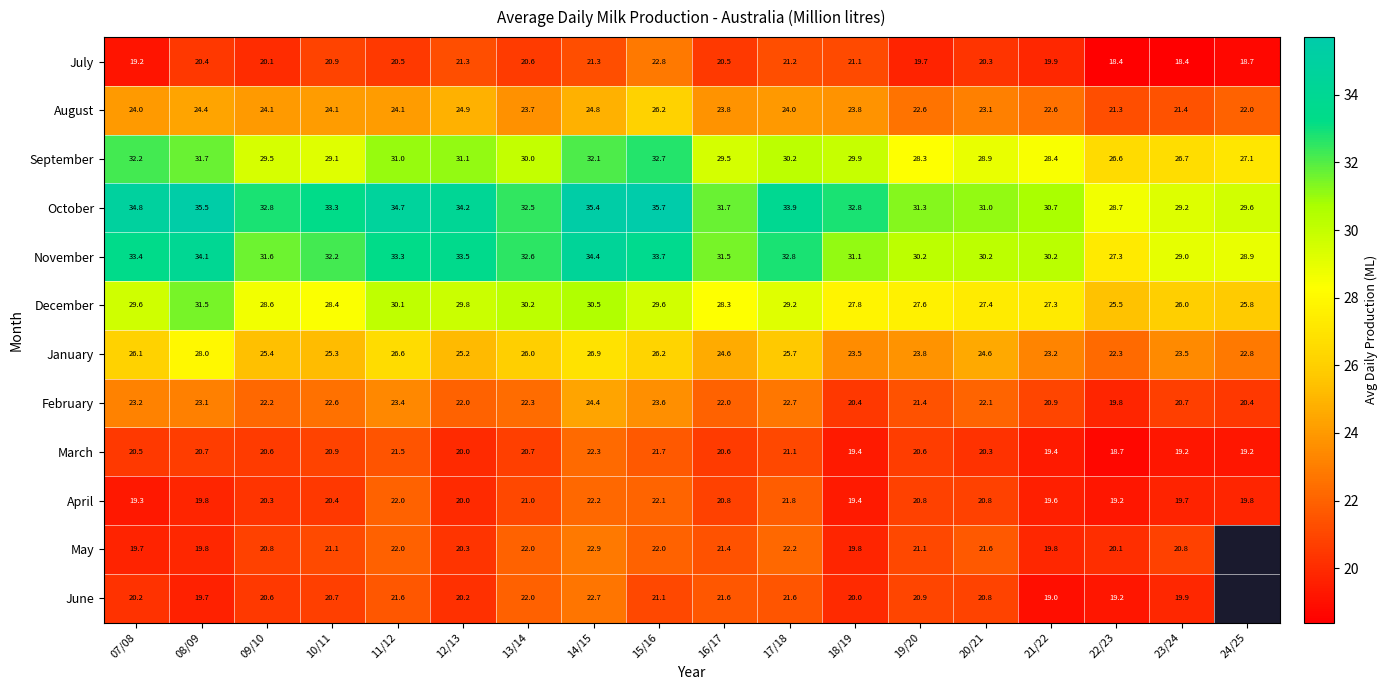

At which category is the sum across all series the highest?

14/15